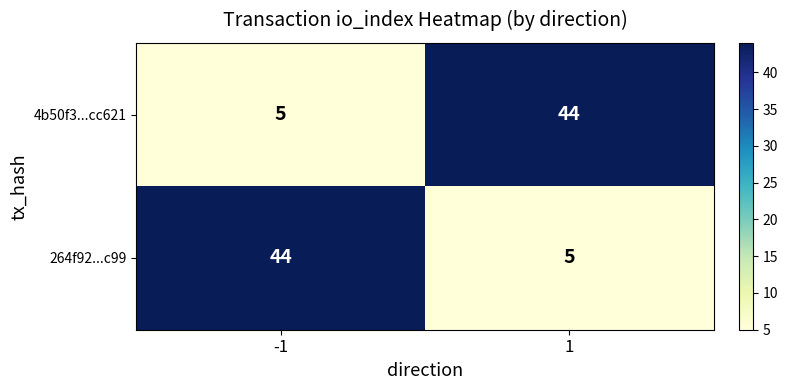

What is the lowest value of the 4b50f3...cc621 series?

5